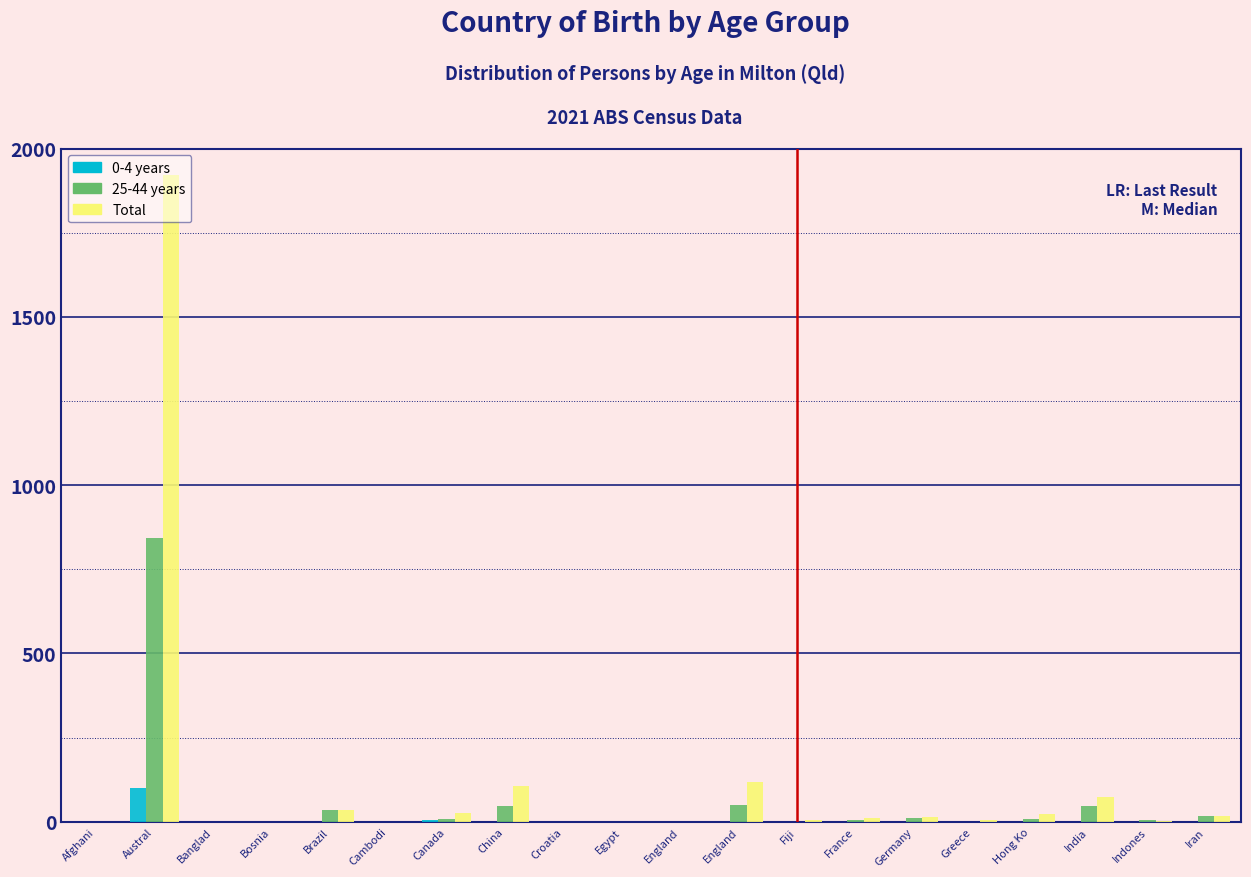

How many data points does each series have?

20